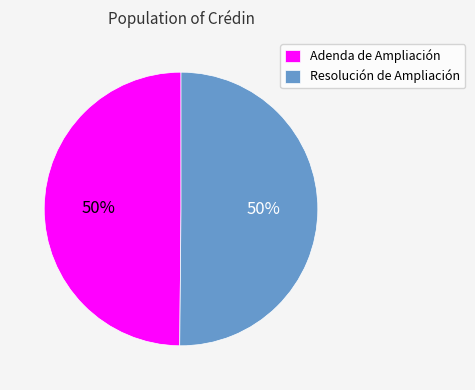

To the nearest percent, what is the combined percentage of Resolución de Ampliación and Adenda de Ampliación?

100%